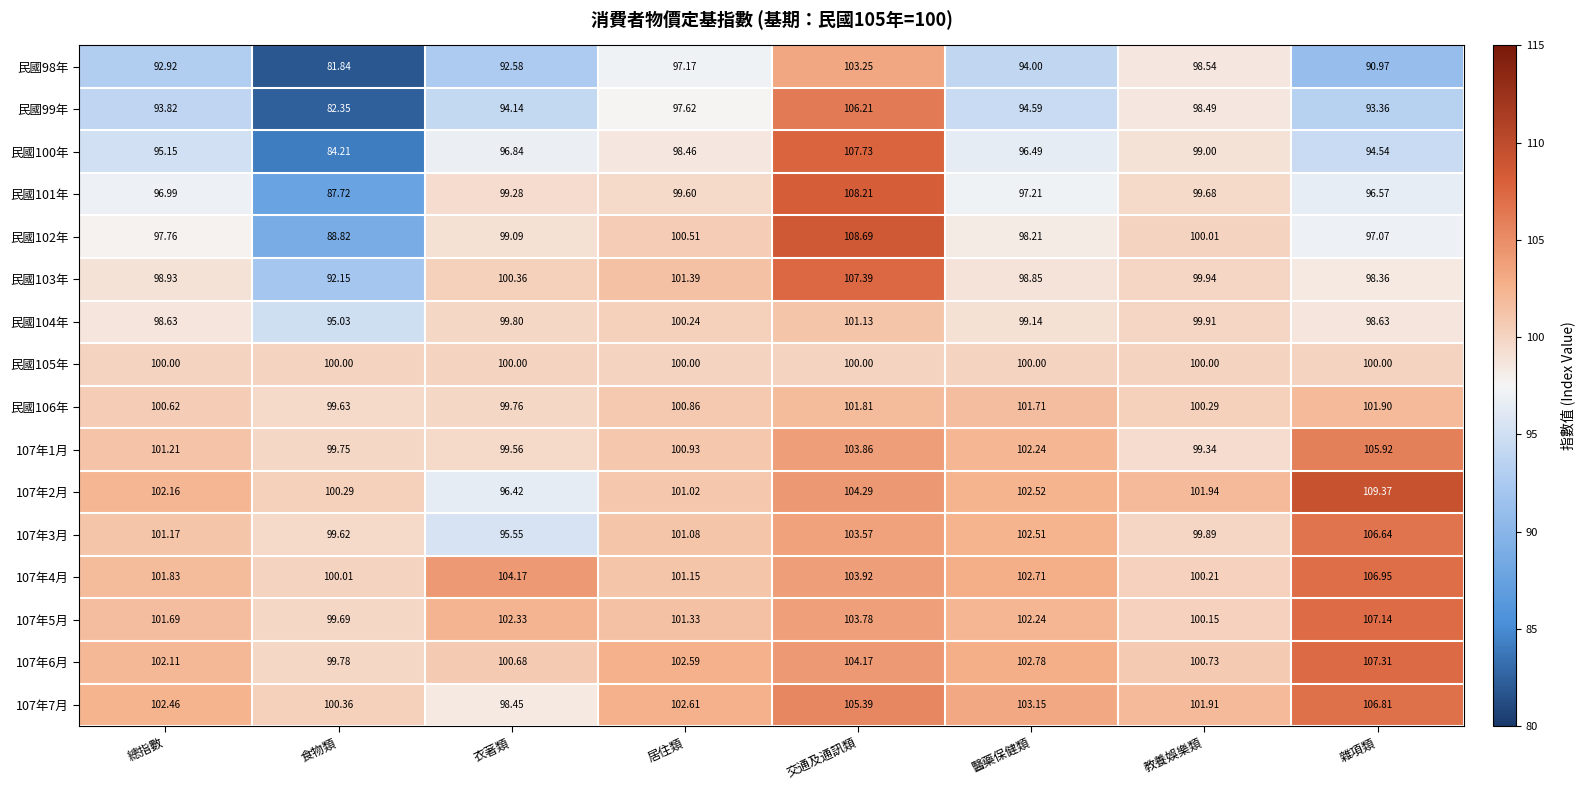

Rank the series by their maximum value, from lowest to highest.

民國105年, 民國104年, 民國106年, 民國98年, 107年1月, 民國99年, 107年3月, 107年7月, 107年4月, 107年5月, 107年6月, 民國103年, 民國100年, 民國101年, 民國102年, 107年2月